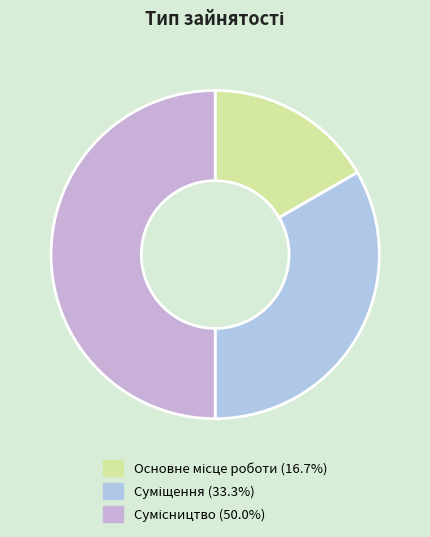

How many segments does this pie chart have?

3